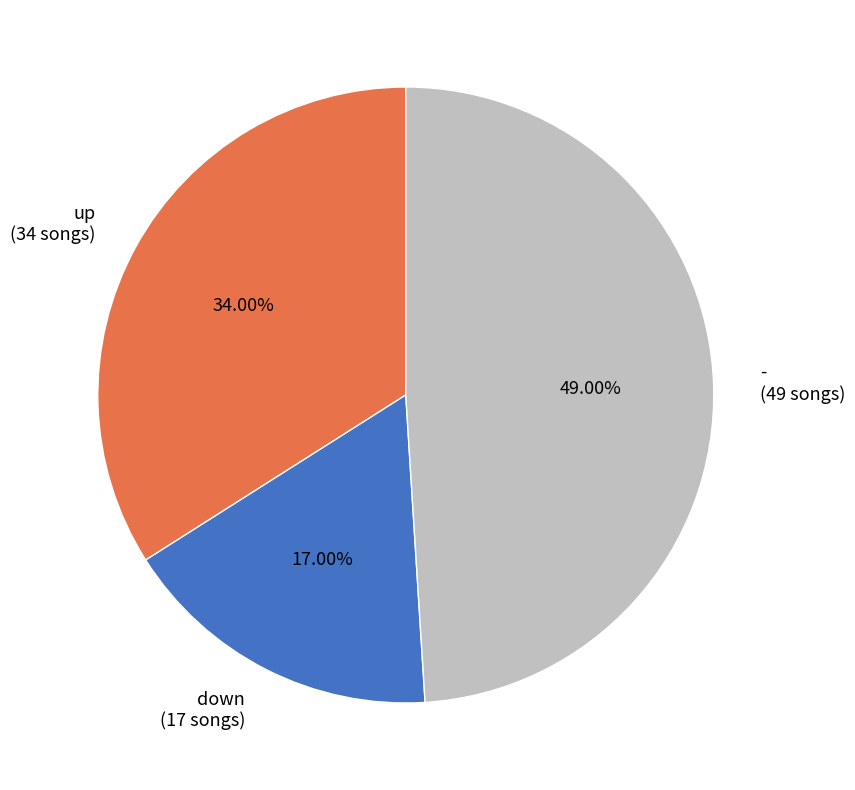

Which slice is the smallest?

down